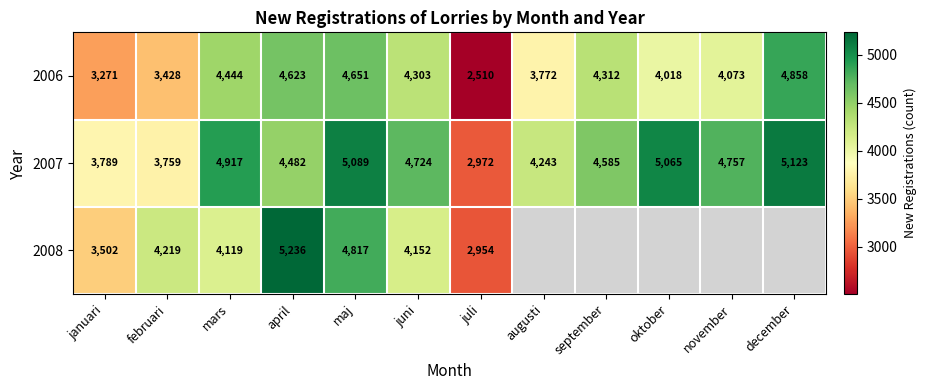

What is the difference between the 2006 values at augusti and maj?

879